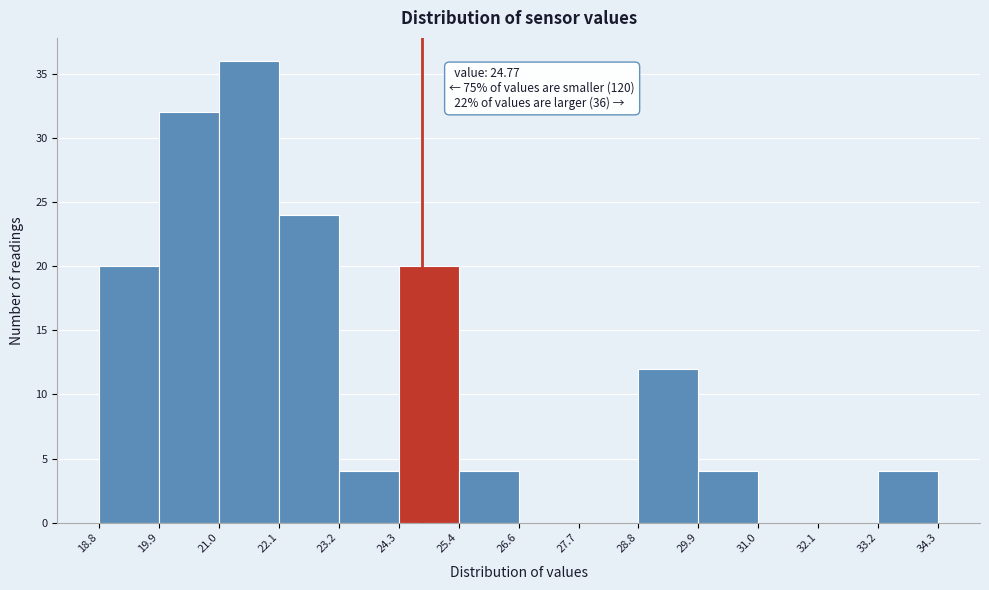

Over which range of the x-axis is the bar tallest?

21.0 to 22.1